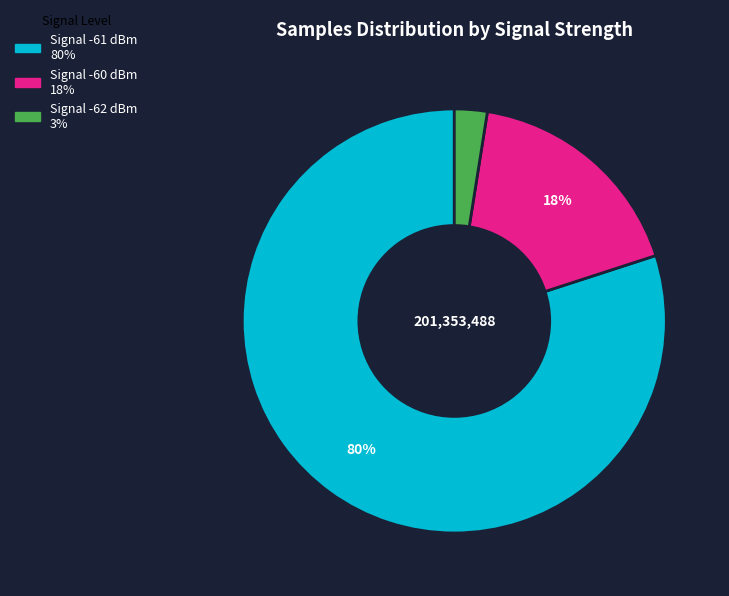

Does any single category account for the majority?

Yes